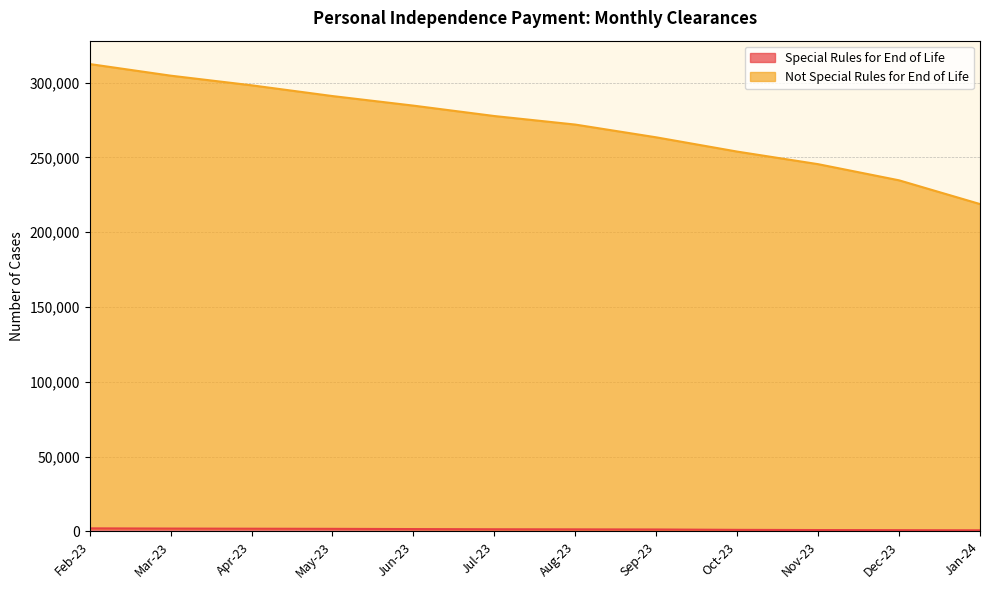

Between Feb-23 and Dec-23, which is larger?

Feb-23